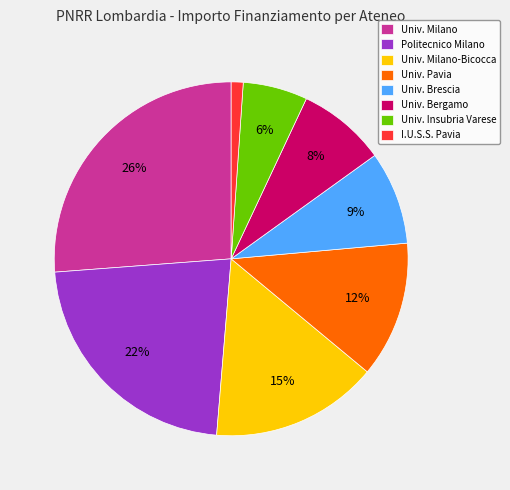

Combined, do Univ. Pavia and Politecnico Milano account for over 50%?

No